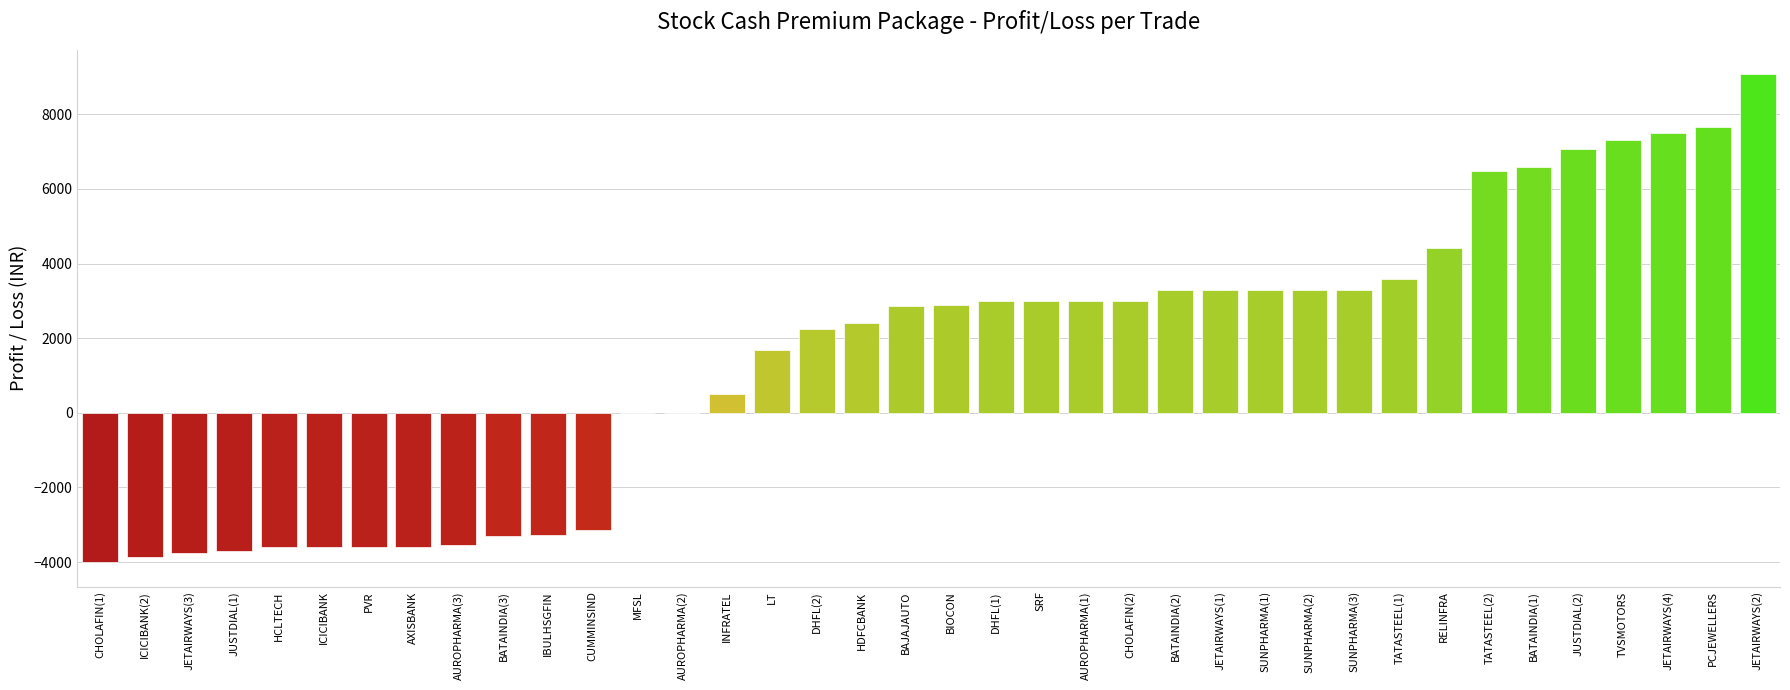

The value at SUNPHARMA(1) is 3300.0. True or false?

True